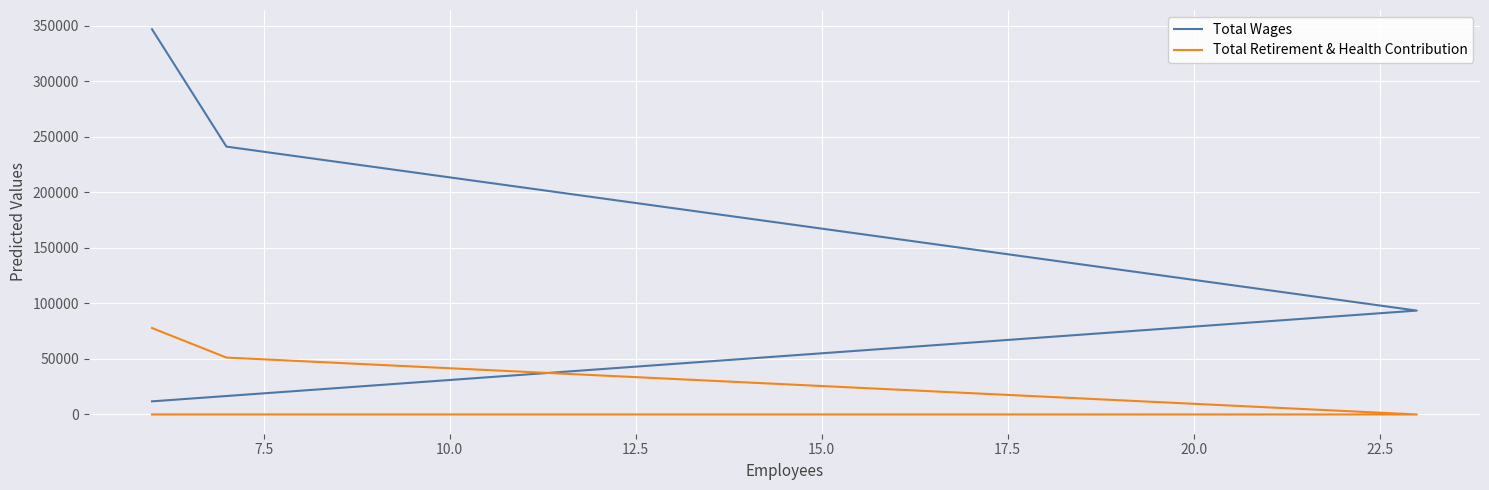

What is the average value of the Total Retirement & Health Contribution series?

32255